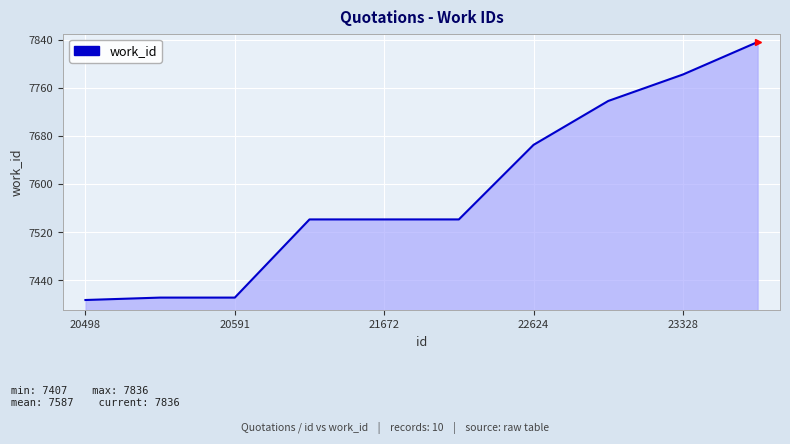

What is the smallest value displayed?

7407